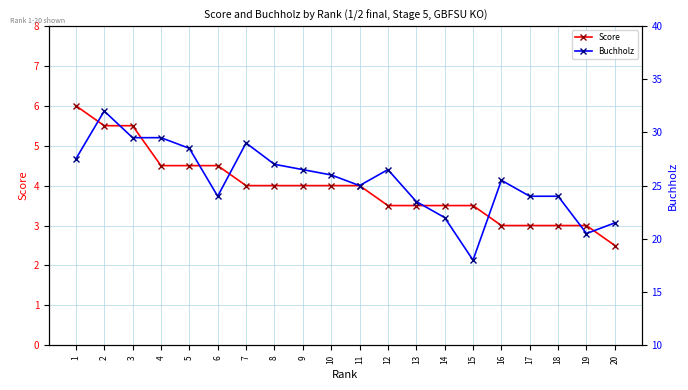

Reading left to right, list all the values displayed in this chart.

Score: 1=6.0	2=5.5	3=5.5	4=4.5	5=4.5	6=4.5	7=4.0	8=4.0	9=4.0	10=4.0	11=4.0	12=3.5	13=3.5	14=3.5	15=3.5	16=3.0	17=3.0	18=3.0	19=3.0	20=2.5
Buchholz: 1=27.5	2=32.0	3=29.5	4=29.5	5=28.5	6=24.0	7=29.0	8=27.0	9=26.5	10=26.0	11=25.0	12=26.5	13=23.5	14=22.0	15=18.0	16=25.5	17=24.0	18=24.0	19=20.5	20=21.5